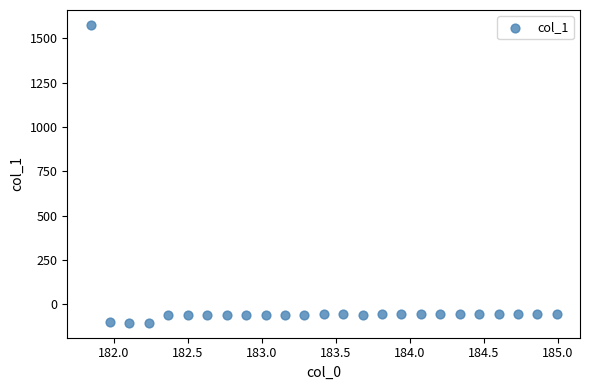

What is the range of Y values (max minus min)?

1680.0